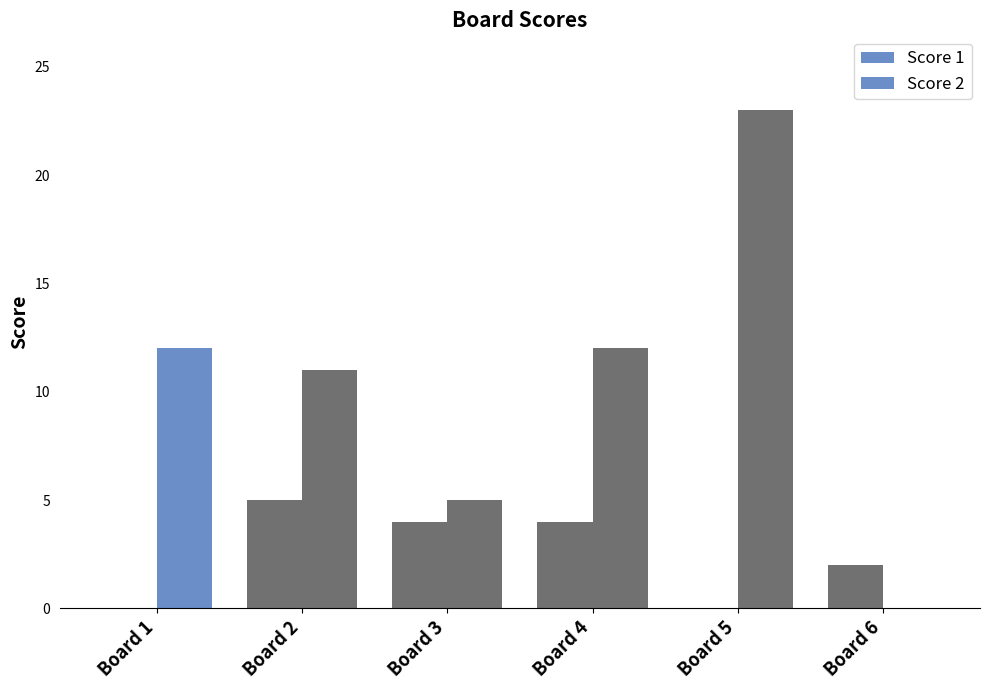

Between Board 2 and Board 6, which is larger?

Board 2